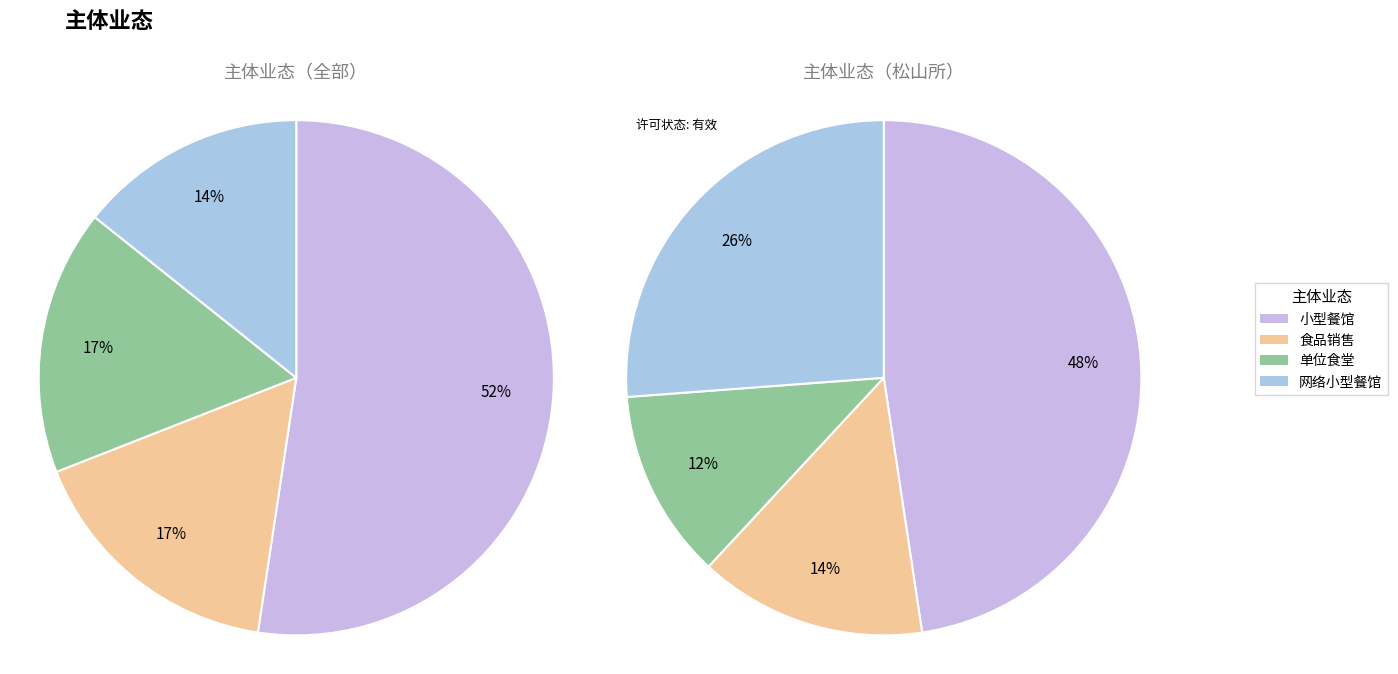

Does 单位食堂 represent more than half of the total?

No